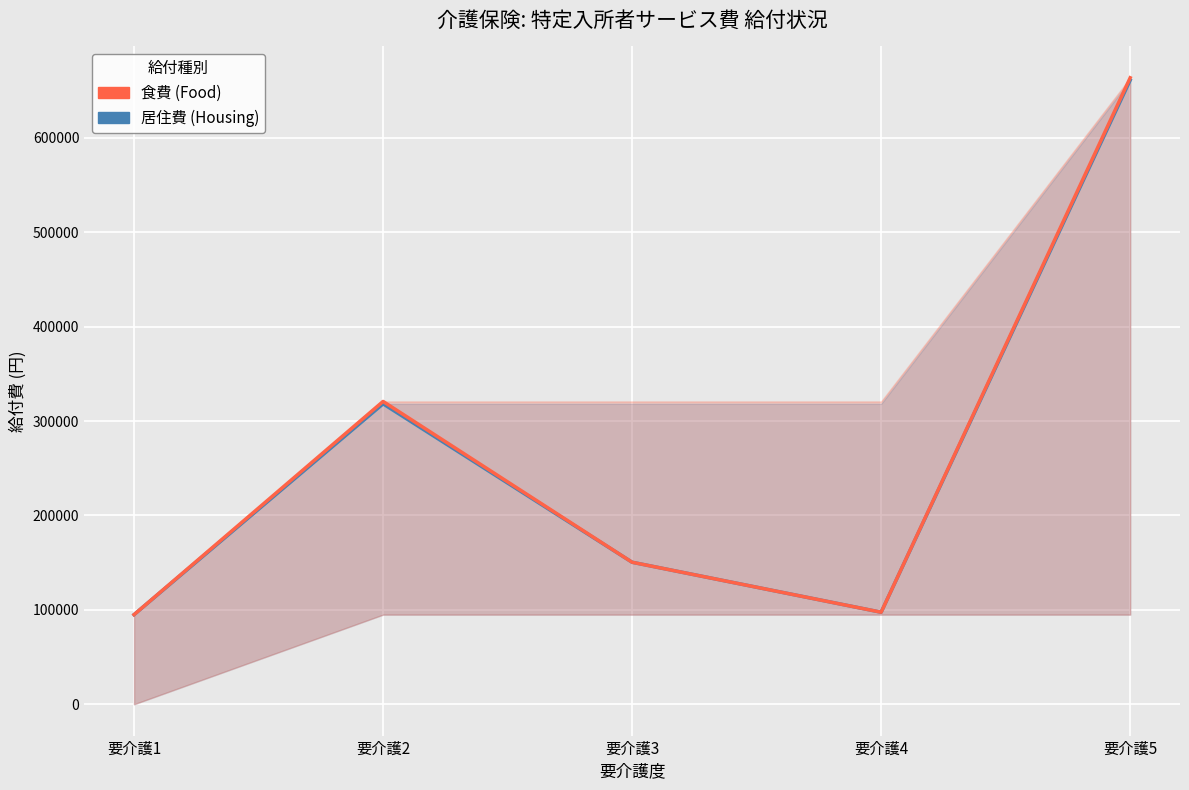

Which label corresponds to the largest value in the chart?

要介護5